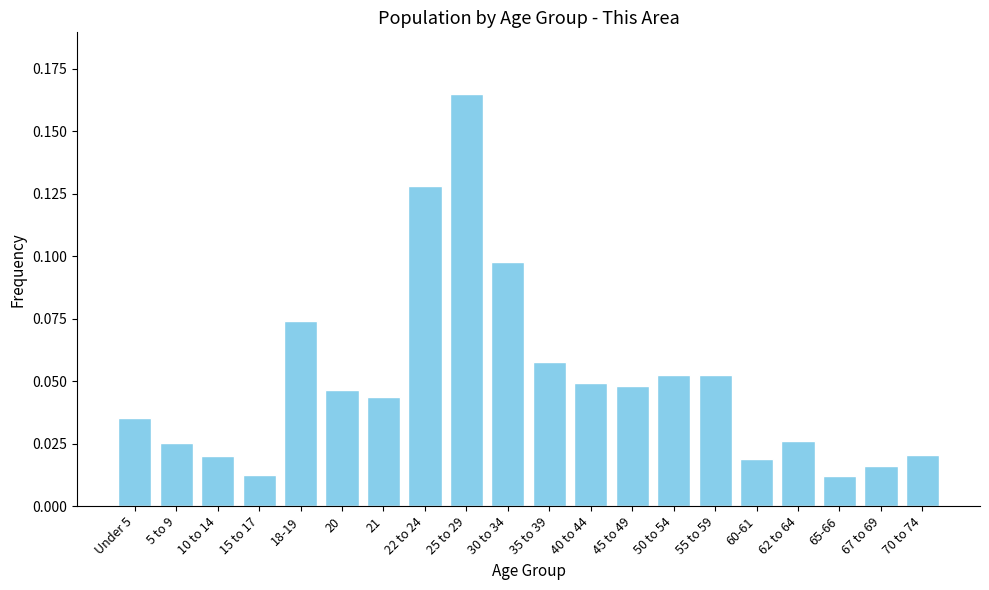

The chart shows a value of 0.0 at 55 to 59. True or false?

False